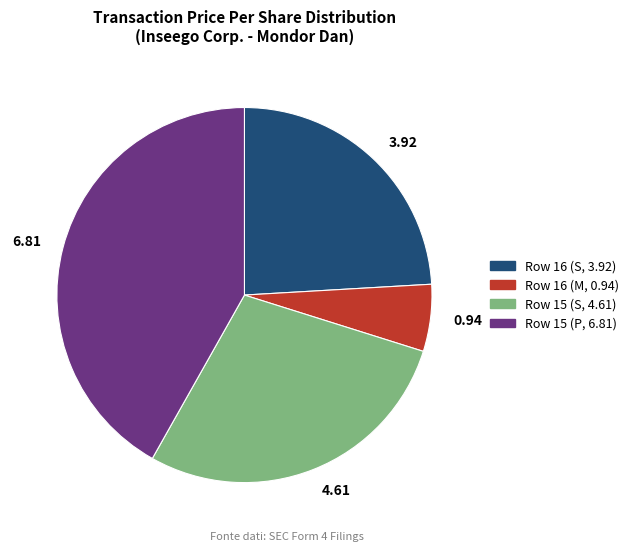

Is the sum of Row 15 (P, 6.81) and Row 15 (S, 4.61) greater than half?

Yes